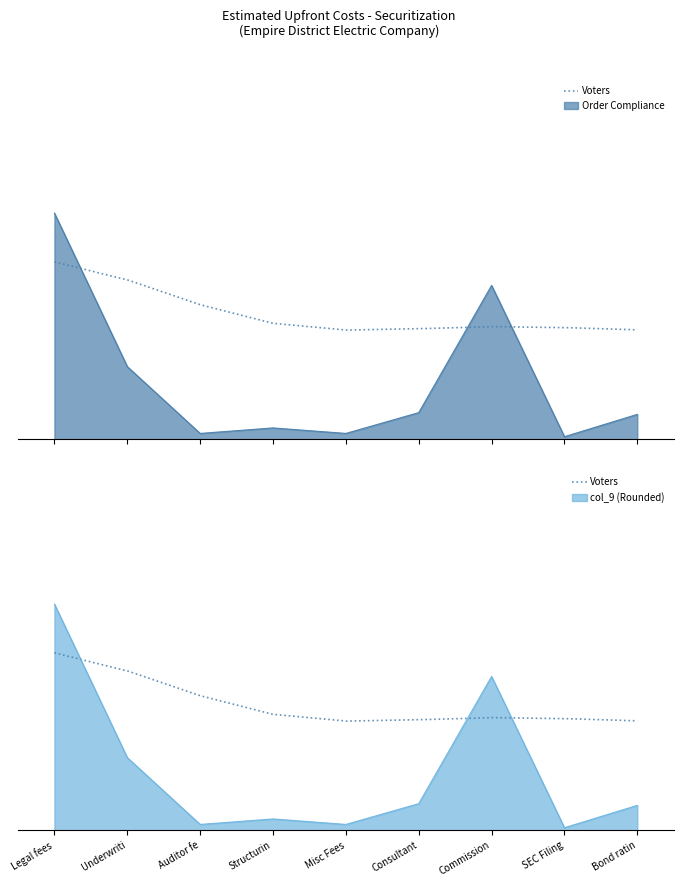

What is the difference between the maximum and minimum values in the Order Compliance series?

3754910